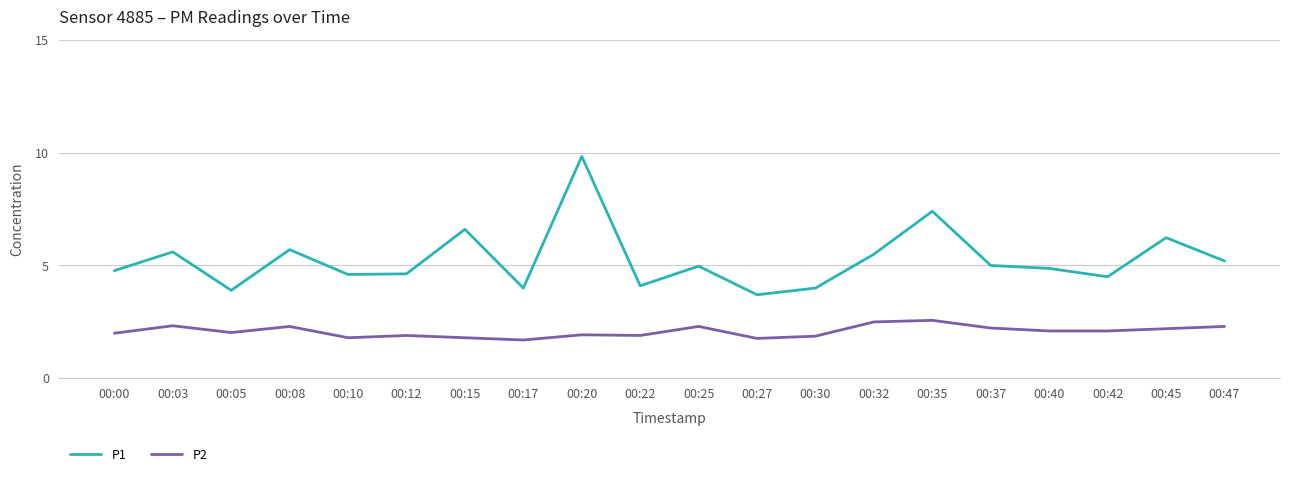

At which category does P1 reach its first local peak?

00:03